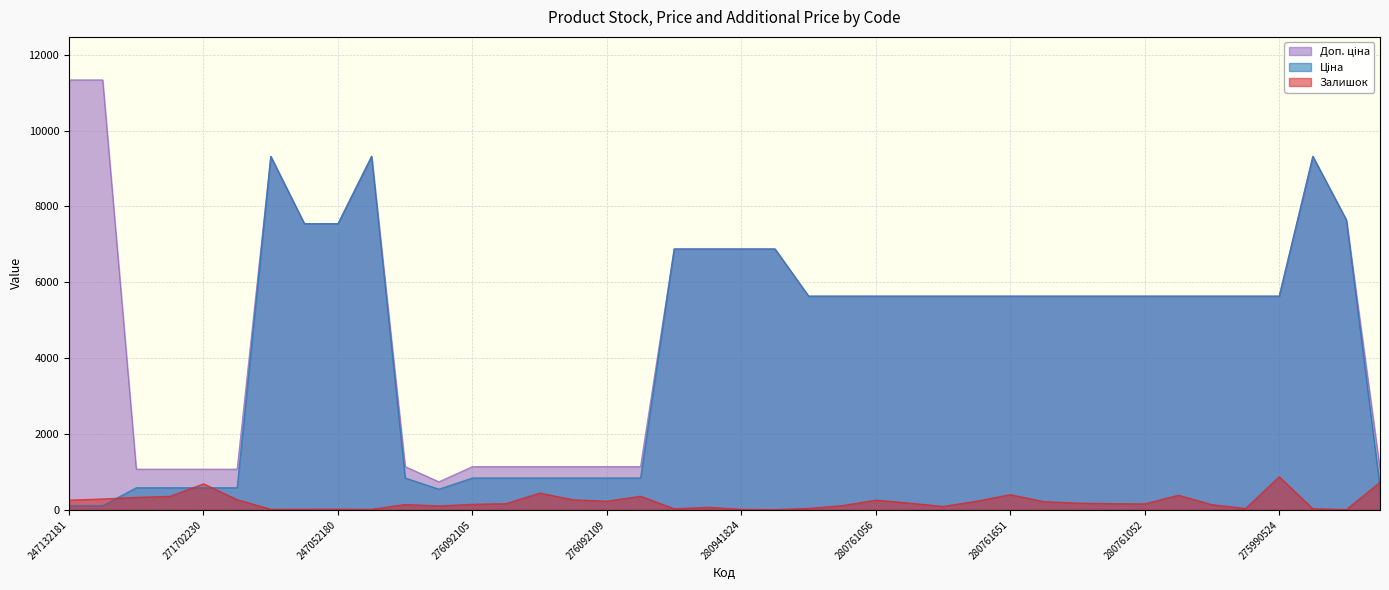

What position from the right is 276092109?

24